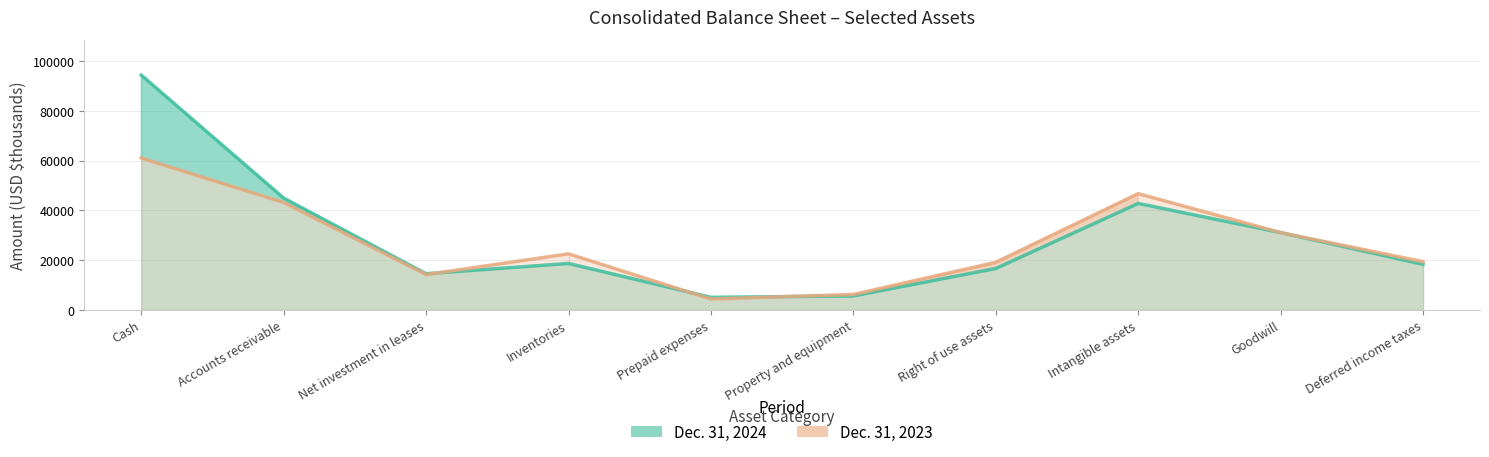

Reading left to right, what are all the values shown in this chart?

Dec. 31, 2024: Cash=94367	Accounts receivable=44937	Net investment in leases=14540	Inventories=18666	Prepaid expenses=5053	Property and equipment=5603	Right of use assets=16633	Intangible assets=42789	Goodwill=31063	Deferred income taxes=18311
Dec. 31, 2023: Cash=61033	Accounts receivable=43173	Net investment in leases=14195	Inventories=22527	Prepaid expenses=4366	Property and equipment=6195	Right of use assets=19128	Intangible assets=46724	Goodwill=31063	Deferred income taxes=19378